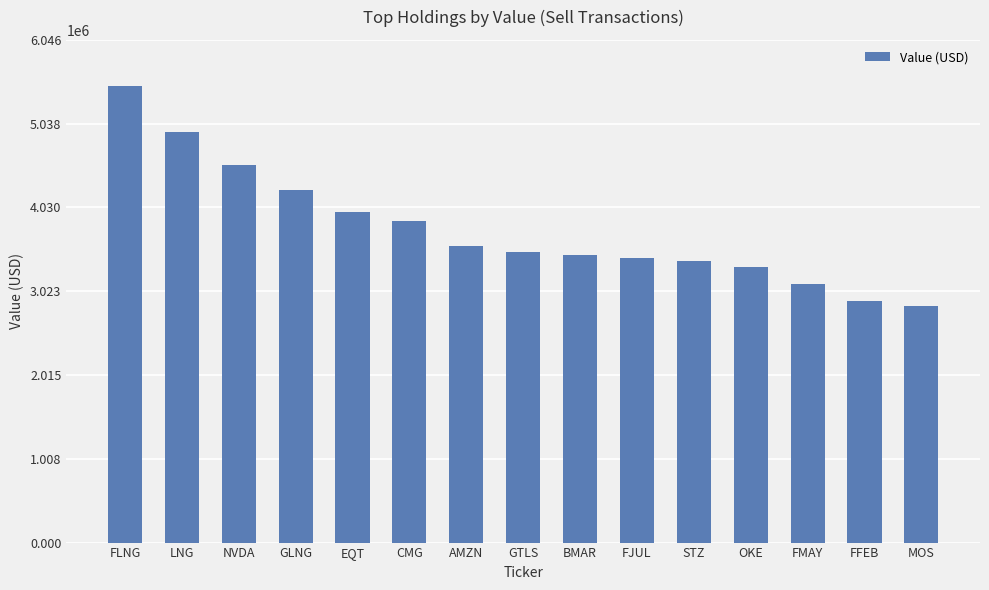

Reading right to left, extract all data points from this chart.

2840000	2907000	3111000	3317000	3390000	3421000	3457000	3489000	3562000	3864000	3972000	4245000	4537000	4940000	5496000